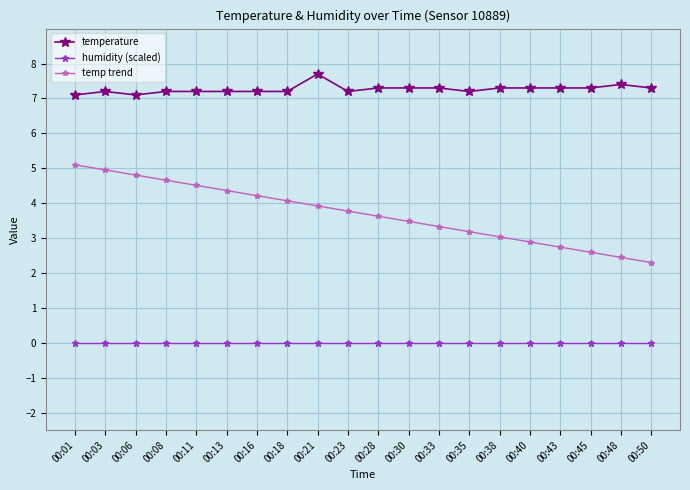

What is the value of the temp trend point at the 16th from the left?

2.9